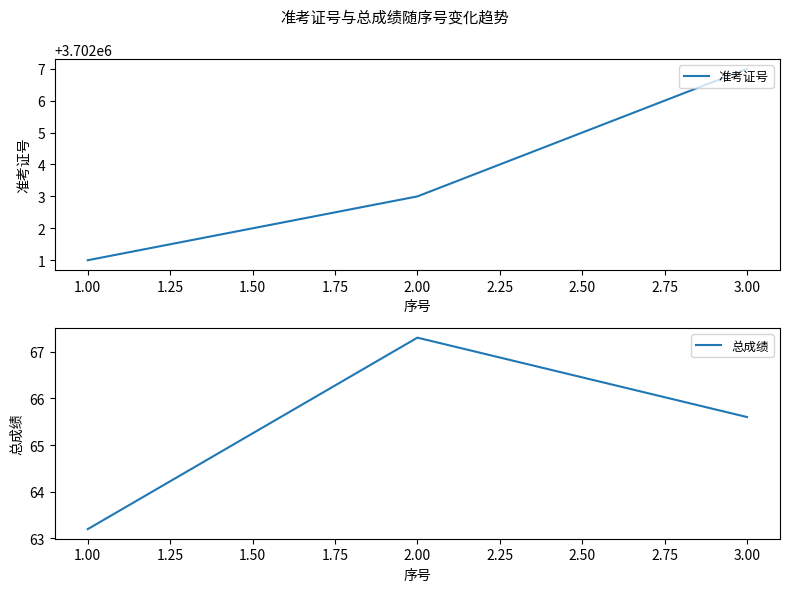

What is the minimum value for 准考证号?

3702001